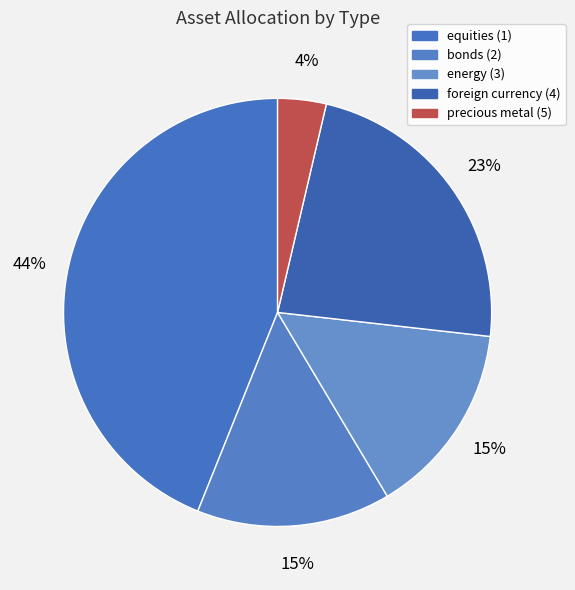

What is the smallest slice in the pie chart?

precious metal (5)